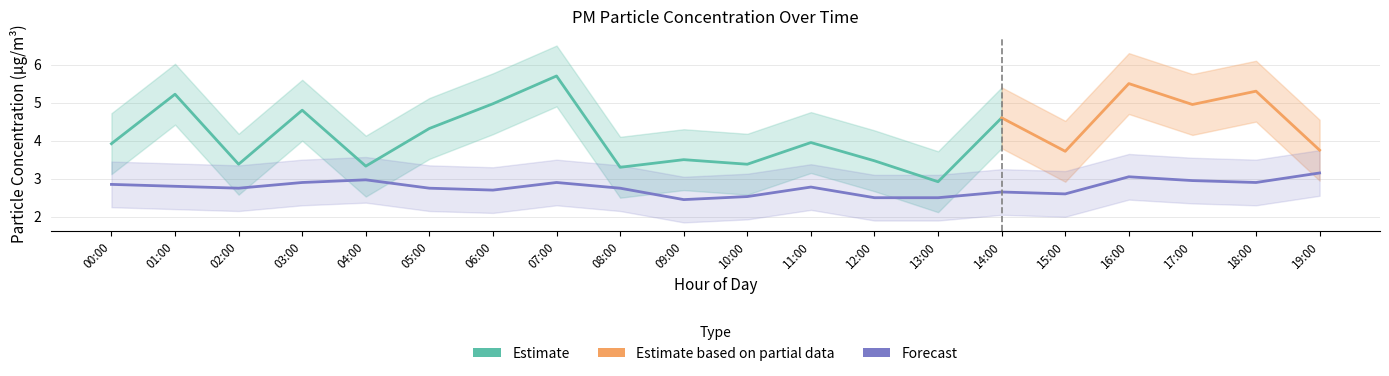

The value at 02:00 is 1.4. True or false?

False